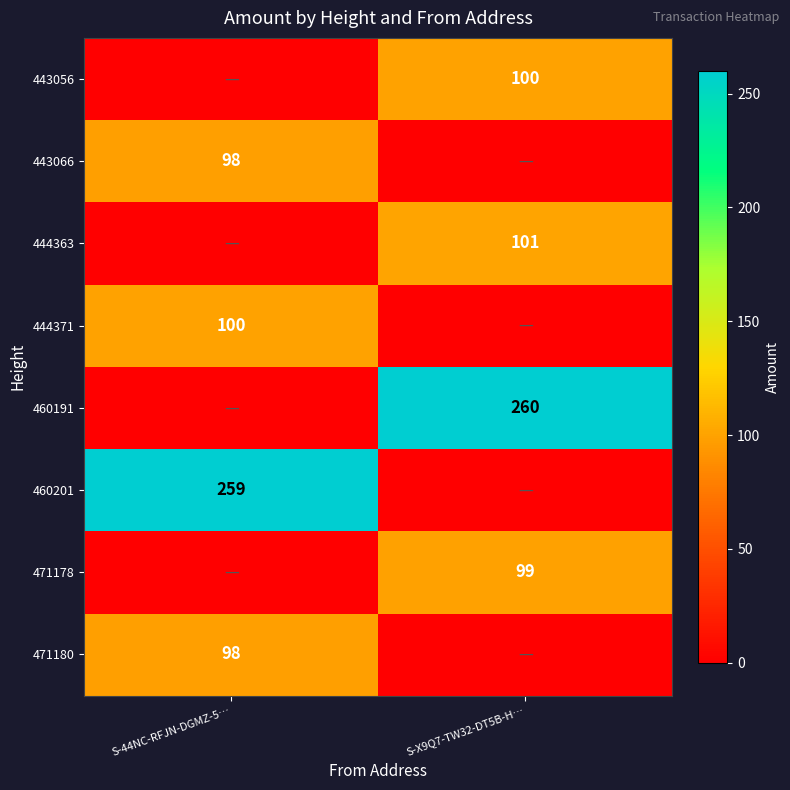

The 471180 series shows 148 at S-44NC-RFJN-DGMZ-5…. True or false?

False